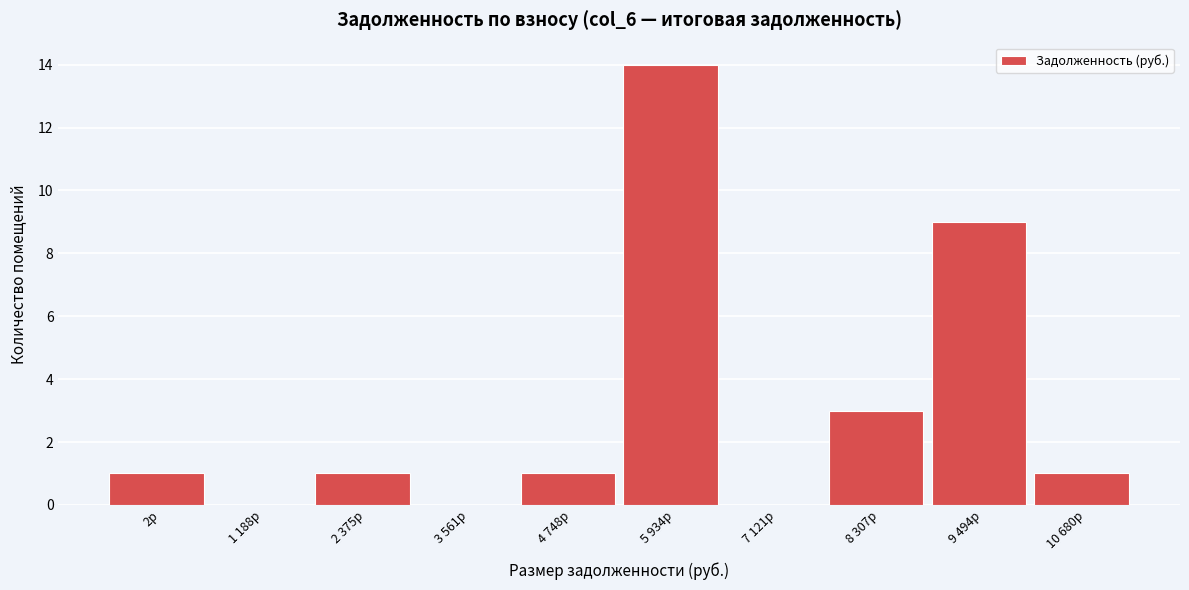

Reading right to left, extract all data points from this chart.

10 680р=1	9 494р=9	8 307р=3	7 121р=0	5 934р=14	4 748р=1	3 561р=0	2 375р=1	1 188р=0	2р=1